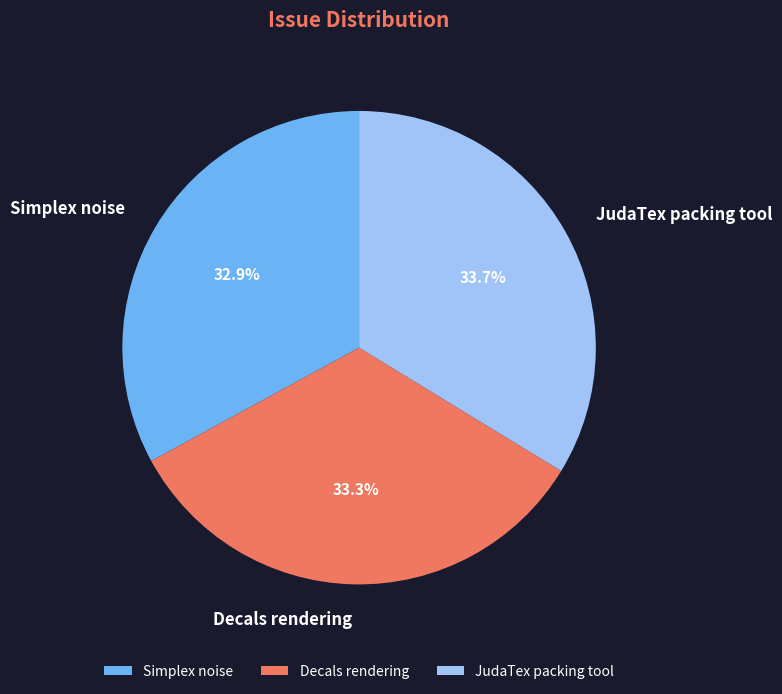

What is the ratio of the value at Simplex noise to the value at JudaTex packing tool?

1.0